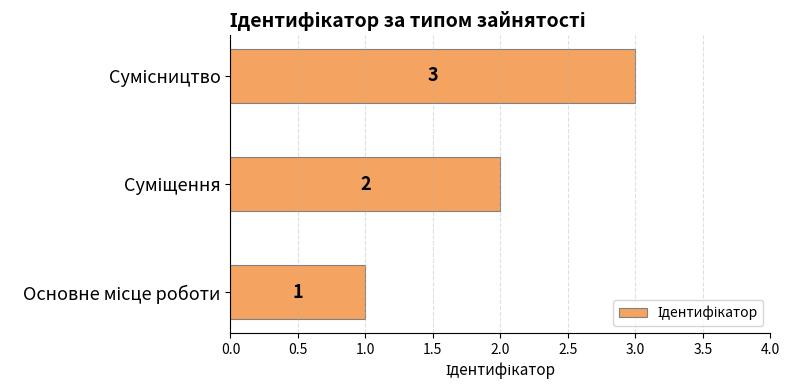

What is the sum of all values?

6